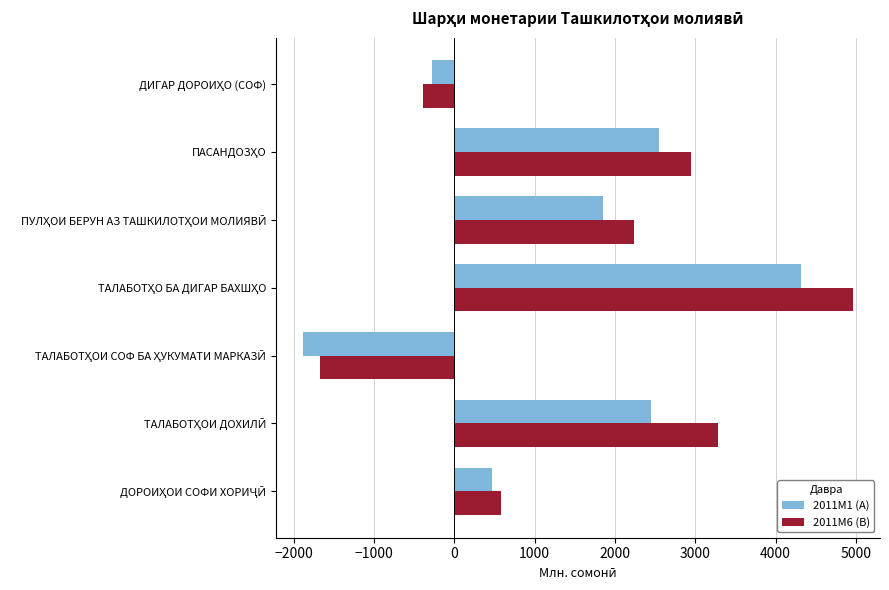

What is the greatest value displayed?

4957.9